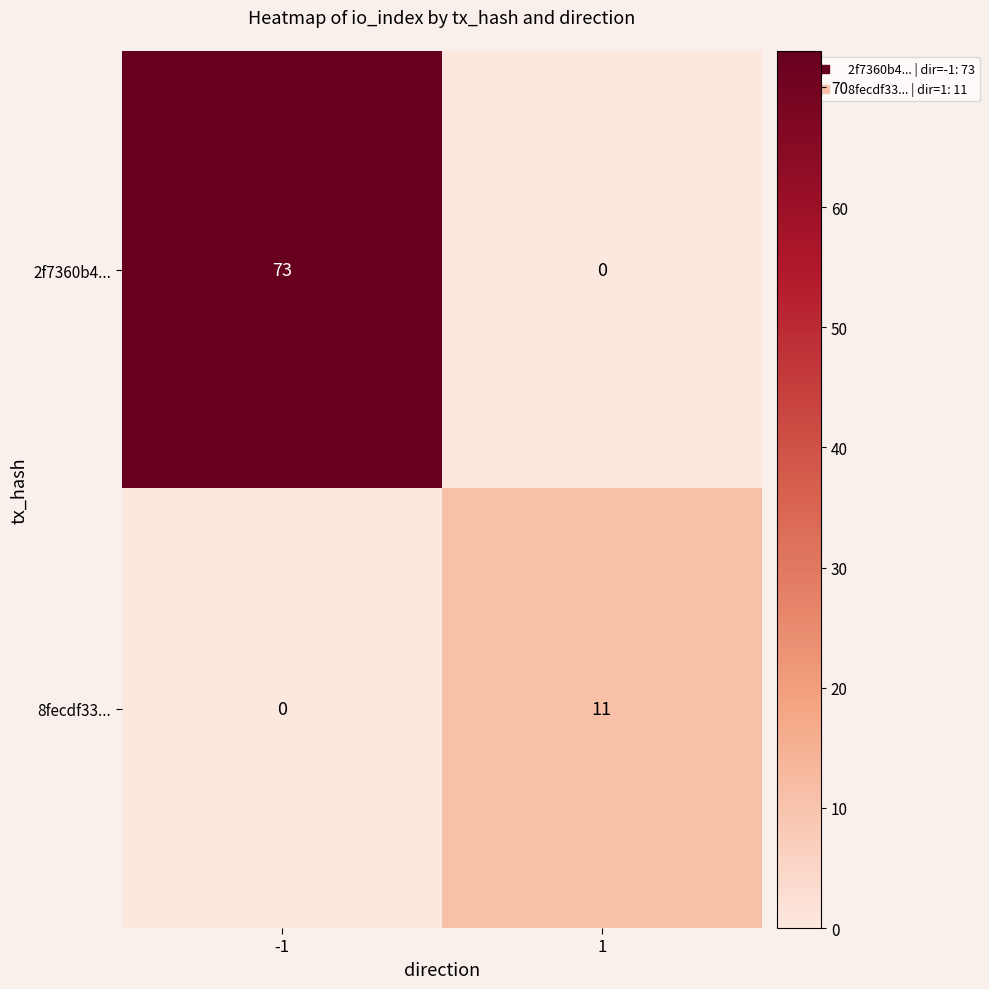

Between -1 and 1, which series saw the biggest shift?

2f7360b4...